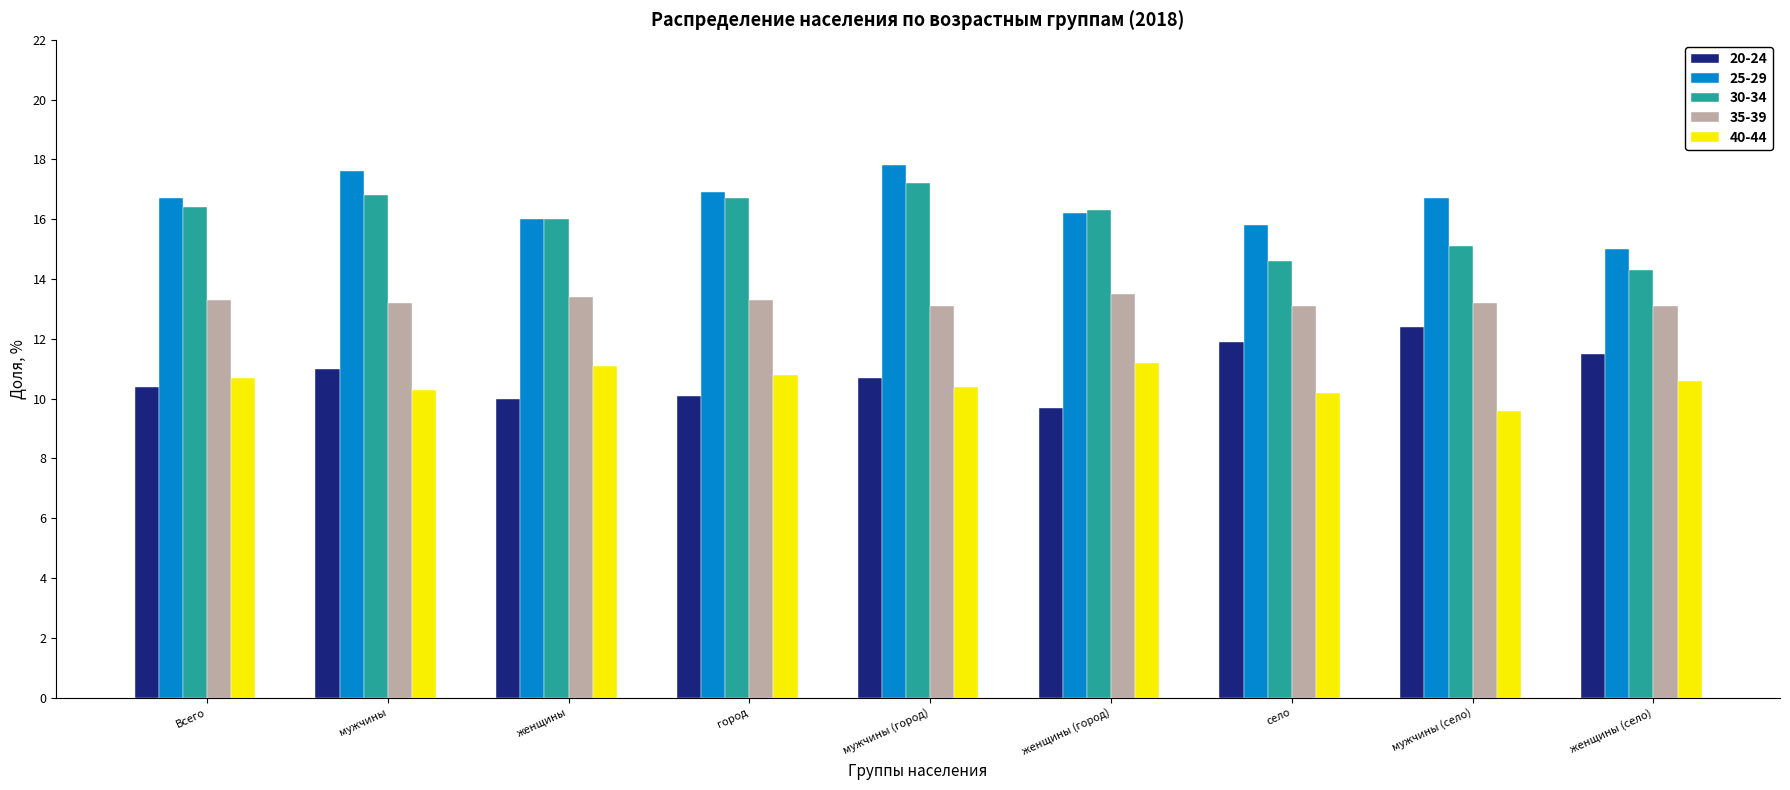

What is the spread (max minus min) of values at женщины (город)?

6.6